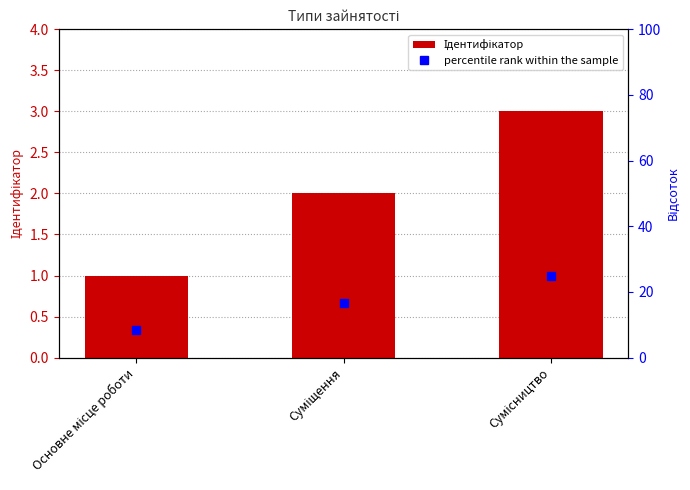

At which category does the chart reach its peak across all series?

Сумісництво